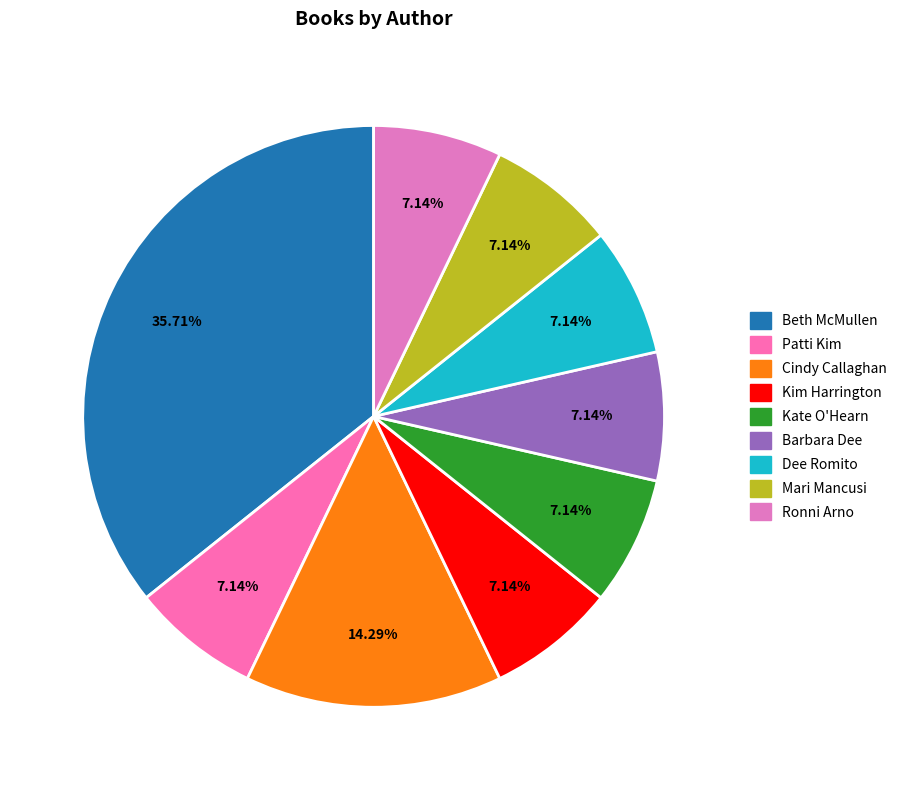

How many slices are in this pie chart?

9